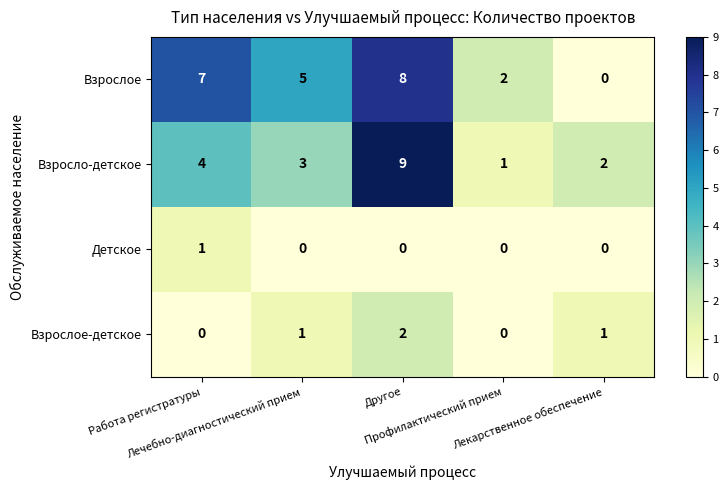

What is the average value of the Взросло-детское series?

4